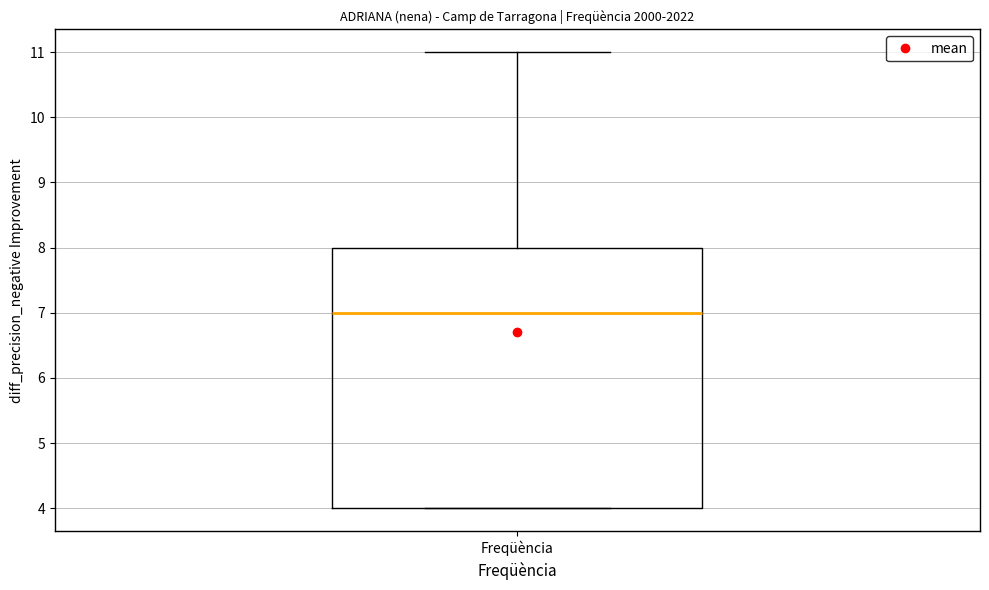

Transcribe this box plot: give where the median line is, the range the box spans, and where the two whiskers end, as read against the y-axis. The values are not printed on the chart, so give them approximately, as read against the axis.

median 7, box 4 to 8, whiskers 4 to 11